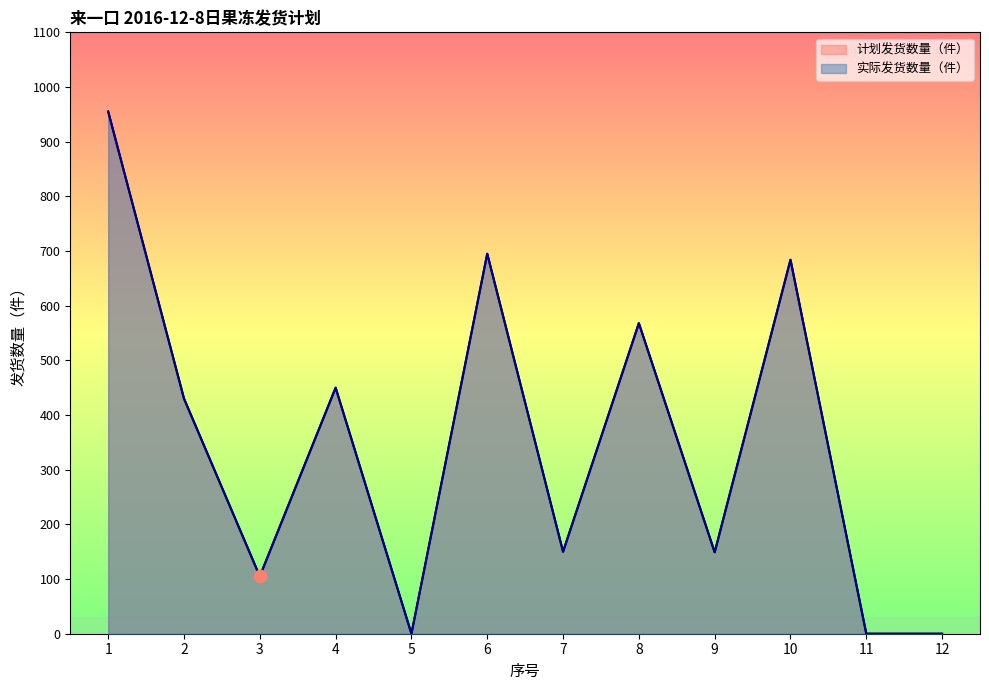

What are all the series names shown in the legend?

计划发货数量（件）, 实际发货数量（件）